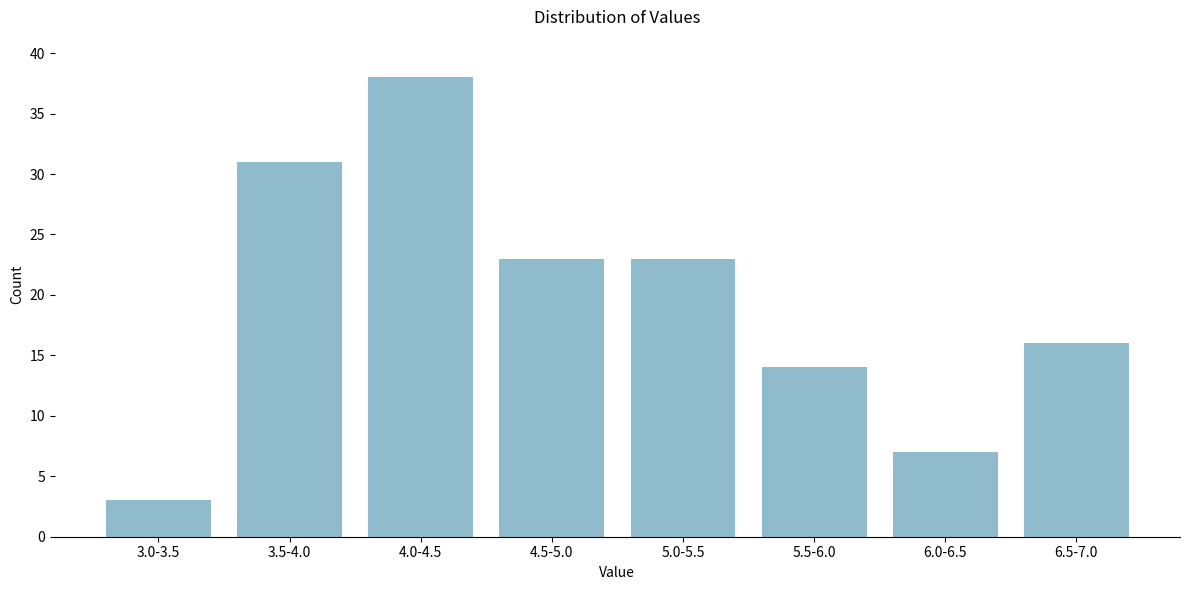

Reading right to left, extract all data points from this chart.

16	7	14	23	23	38	31	3